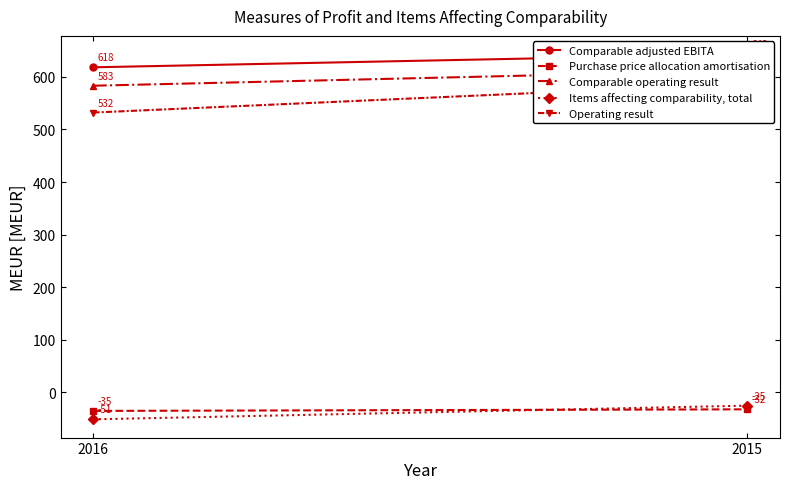

What are all the series names shown in the legend?

Comparable adjusted EBITA, Purchase price allocation amortisation, Comparable operating result, Items affecting comparability, total, Operating result